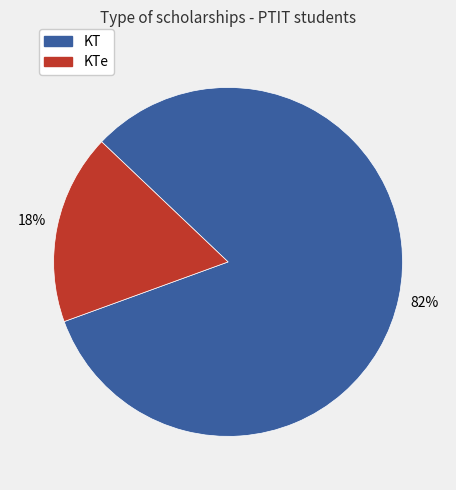

What is the smallest slice in the pie chart?

KTe